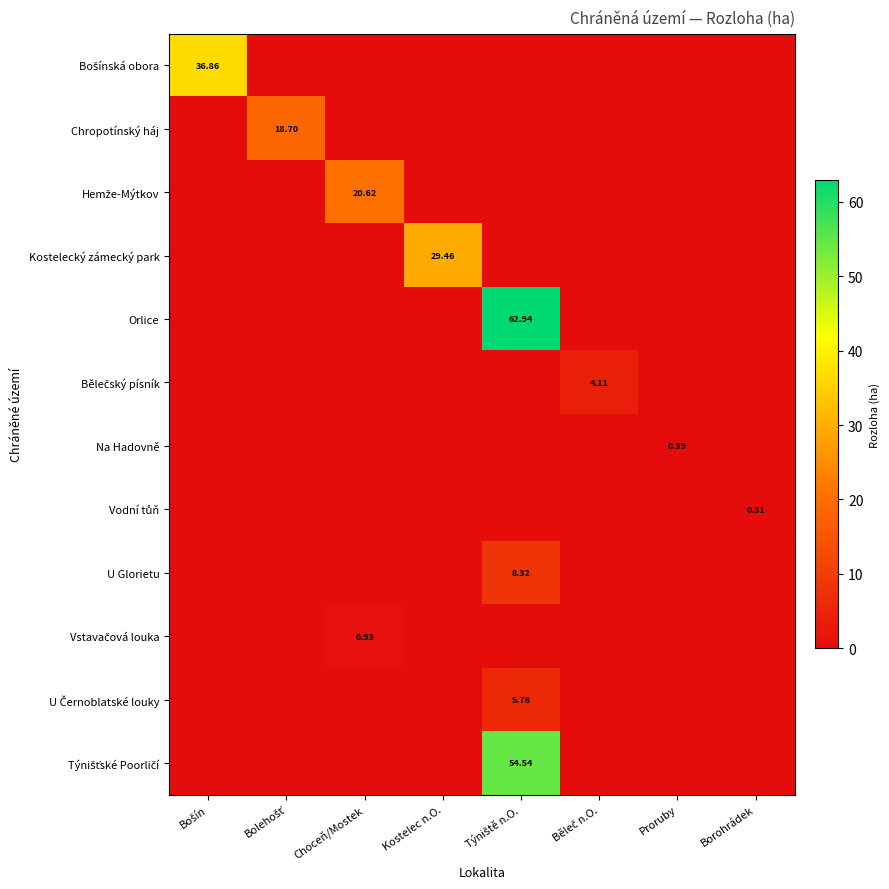

Rank the series at Choceň/Mostek from highest to lowest value.

Hemže-Mýtkov, Vstavačová louka, Bošínská obora, Chropotínský háj, Kostelecký zámecký park, Orlice, Bělečský písník, Na Hadovně, Vodní tůň, U Glorietu, U Černoblatské louky, Týnišťské Poorličí